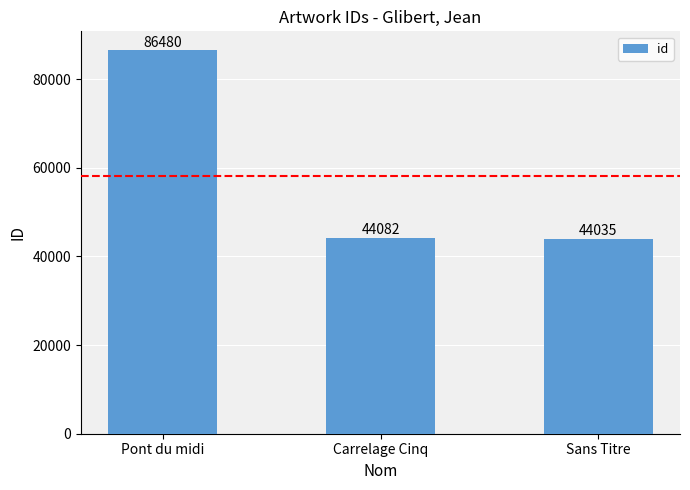

What value does the data have at Pont du midi?

86480